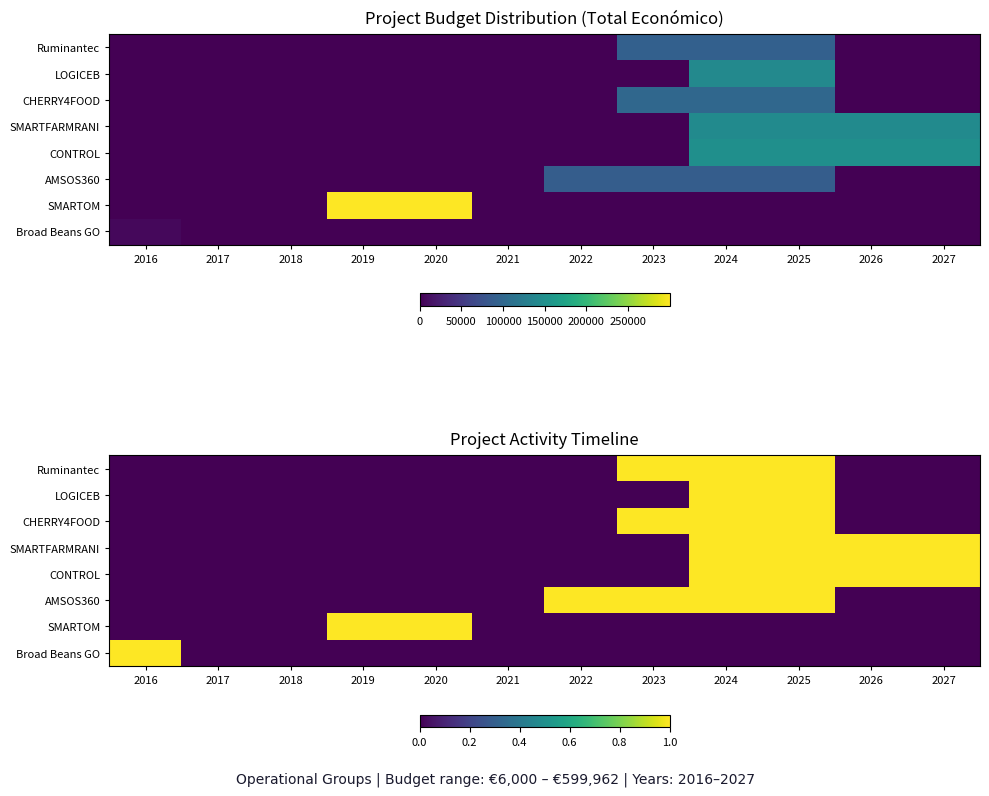

Is the value of CHERRY4FOOD at 2024 greater than the value of SMARTOM at 2021?

Yes